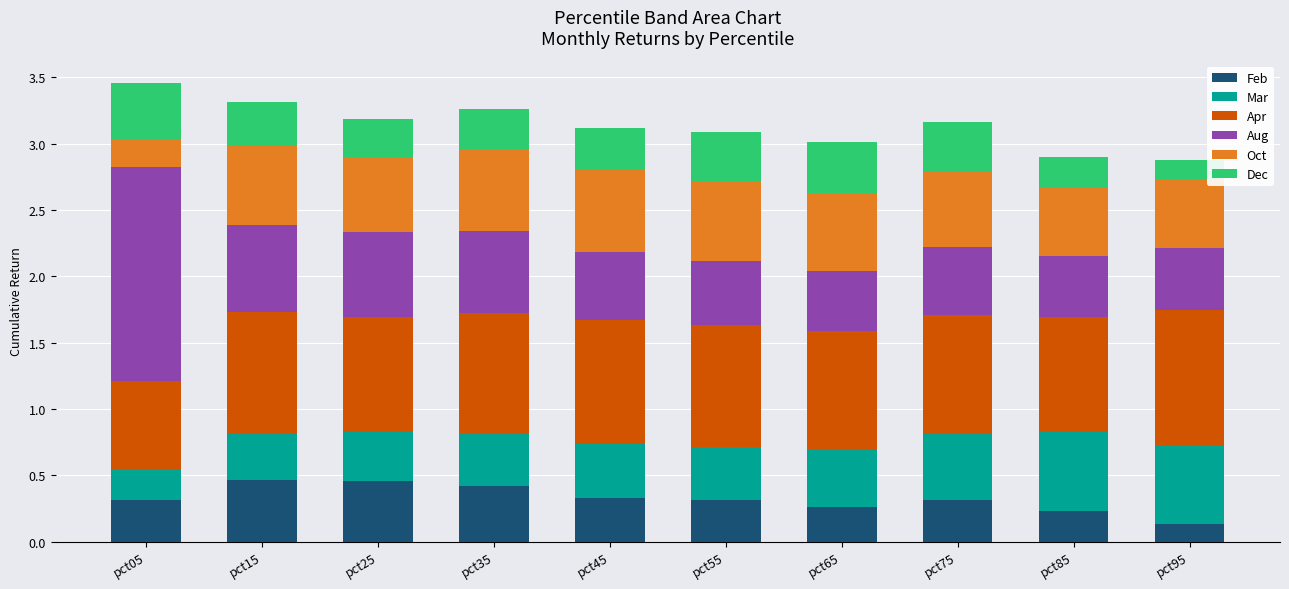

Which category has the lowest value in the Feb series?

pct95